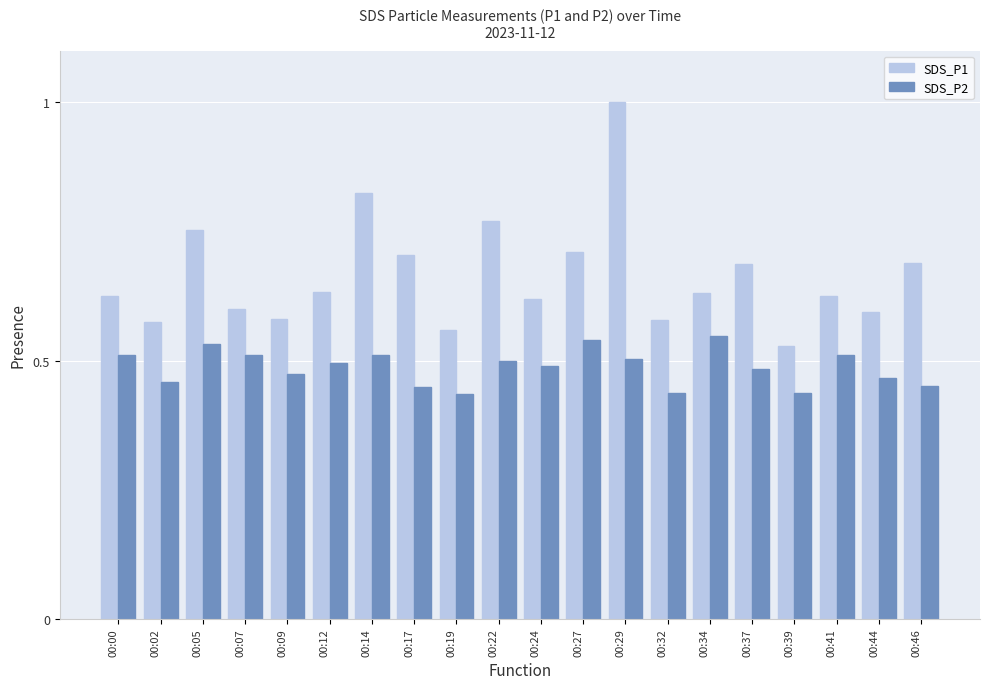

The SDS_P2 series shows 0.9 at 00:24. True or false?

False